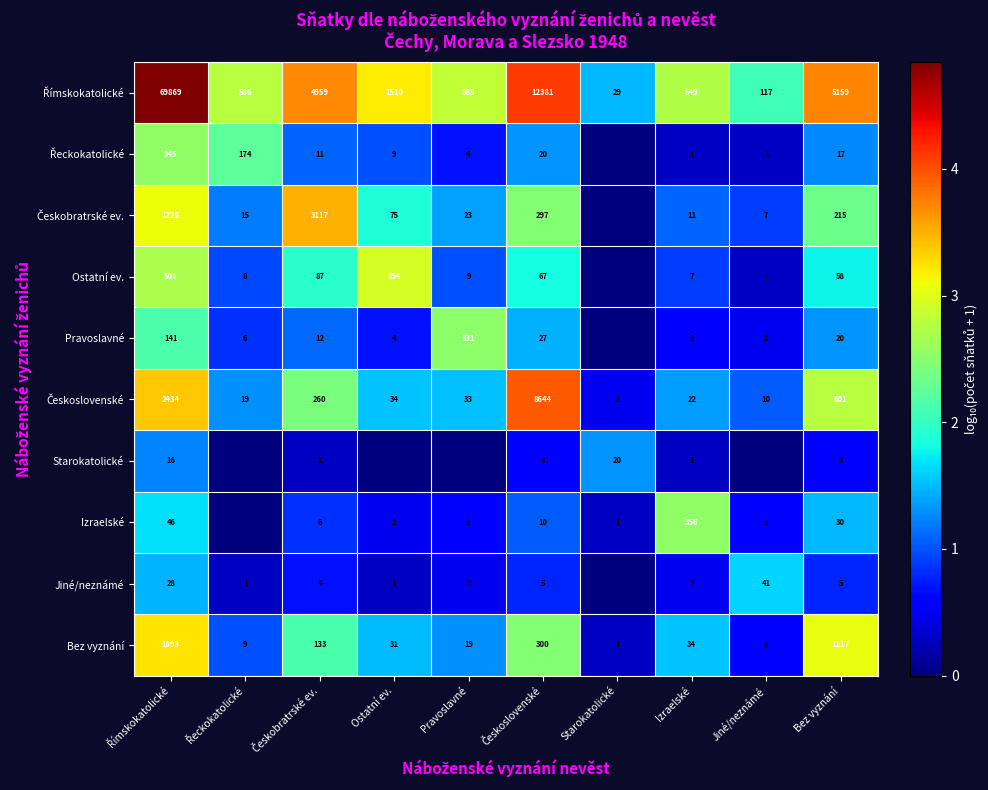

Which has a higher value, Českobratrské ev. or Řeckokatolické?

Českobratrské ev.